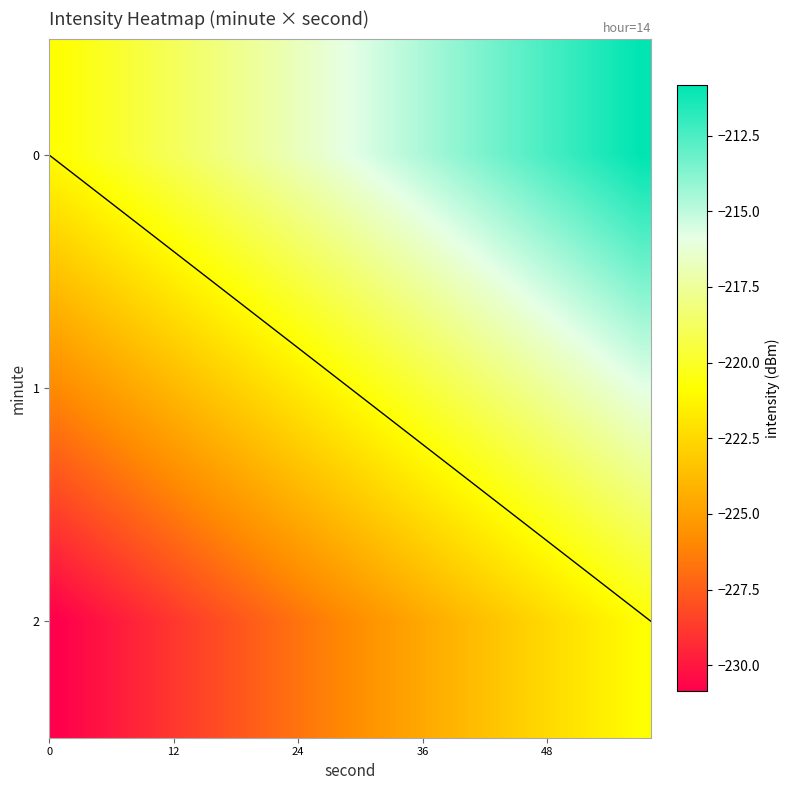

Count the number of data series in this chart.

3